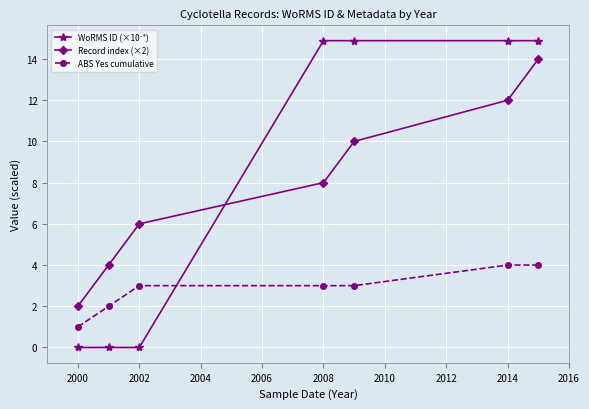

What is the value of the Record index (×2) point at the 4th from the left?

8.0